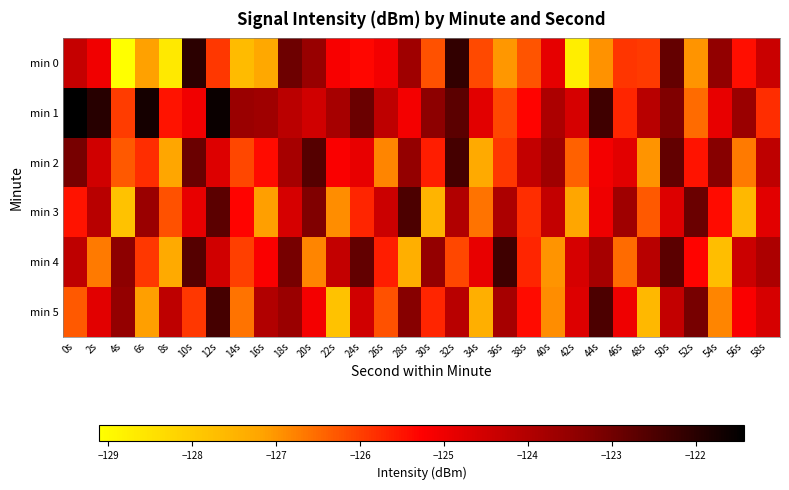

Reading right to left, what are all the values shown in this chart?

min 0: 58s=-124.4	56s=-125.4	54s=-123.5	52s=-127.0	50s=-122.8	48s=-125.9	46s=-125.9	44s=-127.0	42s=-128.7	40s=-124.9	38s=-126.2	36s=-127.0	34s=-126.1	32s=-122.1	30s=-126.2	28s=-123.7	26s=-125.1	24s=-125.4	22s=-125.2	20s=-123.6	18s=-122.9	16s=-127.3	14s=-127.7	12s=-125.9	10s=-122.0	8s=-128.7	6s=-127.1	4s=-129.1	2s=-125.1	0s=-124.3
min 1: 58s=-125.8	56s=-123.6	54s=-124.9	52s=-126.5	50s=-123.2	48s=-124.1	46s=-125.7	44s=-122.3	42s=-124.6	40s=-123.9	38s=-125.3	36s=-126.1	34s=-124.8	32s=-122.7	30s=-123.4	28s=-125.1	26s=-124.2	24s=-122.9	22s=-123.8	20s=-124.5	18s=-124.1	16s=-123.7	14s=-123.6	12s=-121.6	10s=-125.1	8s=-125.5	6s=-121.7	4s=-126.0	2s=-122.0	0s=-121.4
min 2: 58s=-124.2	56s=-126.7	54s=-123.3	52s=-125.5	50s=-122.8	48s=-127.0	46s=-124.8	44s=-125.1	42s=-126.4	40s=-123.7	38s=-124.3	36s=-125.9	34s=-127.3	32s=-122.4	30s=-125.6	28s=-123.5	26s=-126.8	24s=-124.9	22s=-125.2	20s=-122.6	18s=-123.8	16s=-125.4	14s=-126.1	12s=-124.7	10s=-122.9	8s=-127.2	6s=-125.8	4s=-126.3	2s=-124.5	0s=-123.1
min 3: 58s=-124.8	56s=-127.6	54s=-125.4	52s=-122.9	50s=-124.7	48s=-126.3	46s=-123.7	44s=-125.0	42s=-127.2	40s=-124.3	38s=-125.8	36s=-123.9	34s=-126.6	32s=-124.0	30s=-127.5	28s=-122.5	26s=-124.4	24s=-125.7	22s=-126.9	20s=-123.2	18s=-124.6	16s=-127.1	14s=-125.3	12s=-122.7	10s=-124.9	8s=-126.2	6s=-123.6	4s=-127.8	2s=-124.1	0s=-125.5
min 4: 58s=-123.9	56s=-124.4	54s=-127.7	52s=-125.3	50s=-122.7	48s=-124.1	46s=-126.5	44s=-123.8	42s=-124.6	40s=-127.0	38s=-125.7	36s=-122.3	34s=-124.9	32s=-126.1	30s=-123.5	28s=-127.4	26s=-125.6	24s=-122.8	22s=-124.3	20s=-126.8	18s=-123.1	16s=-125.2	14s=-126.0	12s=-124.5	10s=-122.6	8s=-127.3	6s=-125.9	4s=-123.4	2s=-126.7	0s=-124.2
min 5: 58s=-124.6	56s=-125.2	54s=-126.8	52s=-123.1	50s=-124.3	48s=-127.6	46s=-125.0	44s=-122.5	42s=-124.7	40s=-126.9	38s=-125.4	36s=-123.8	34s=-127.4	32s=-124.1	30s=-125.7	28s=-123.3	26s=-126.2	24s=-124.5	22s=-127.8	20s=-125.1	18s=-123.6	16s=-124.0	14s=-126.6	12s=-122.4	10s=-125.9	8s=-124.2	6s=-127.1	4s=-123.5	2s=-124.8	0s=-126.3